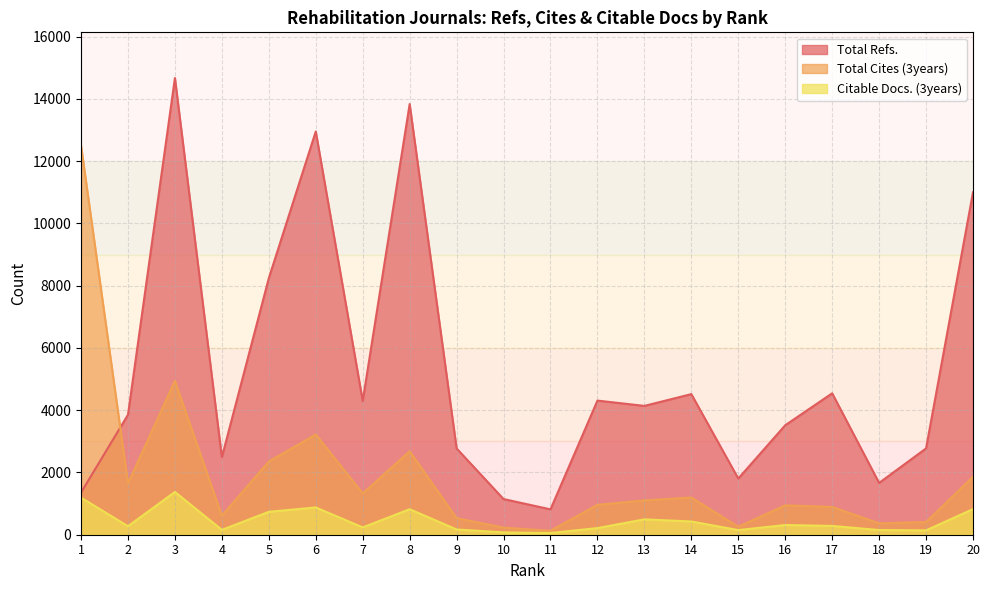

How many data points in Total Cites (3years) are less than 1103?

10